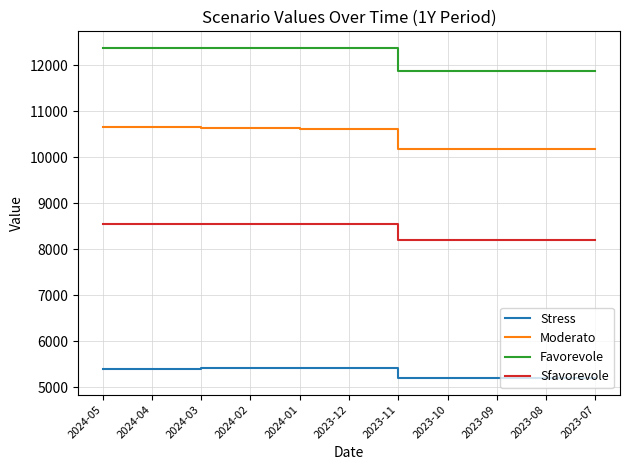

Where does the Moderato series first go above 10620?

2024-05